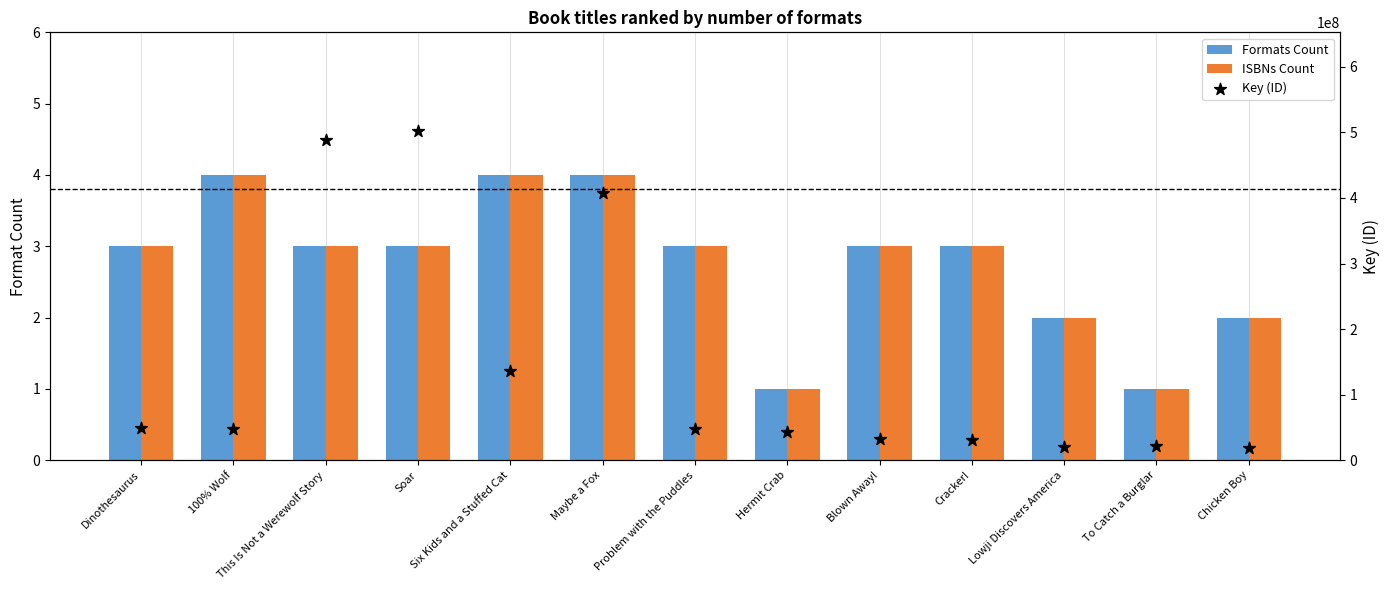

At how many categories does at least one series exceed 350066271?

3